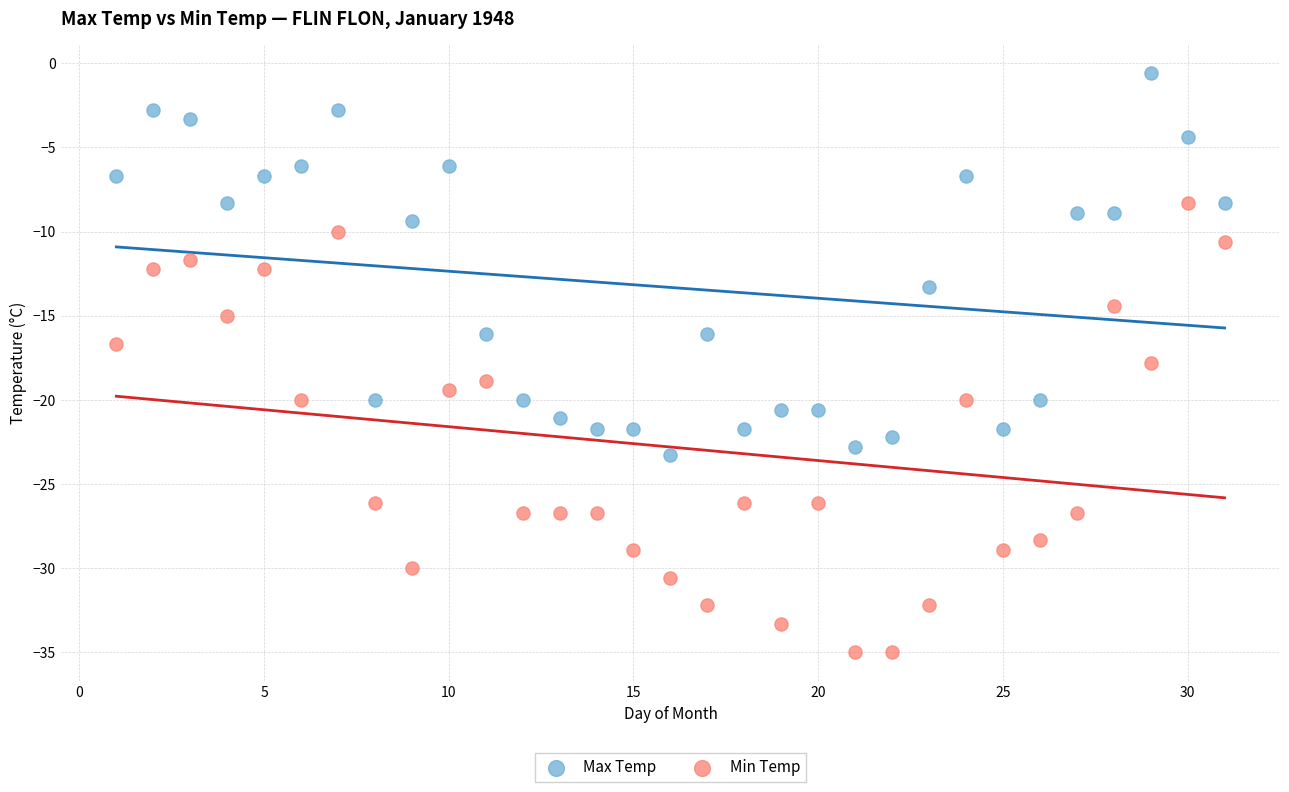

Across all data points, what is the range of X values (max minus min)?

30.0